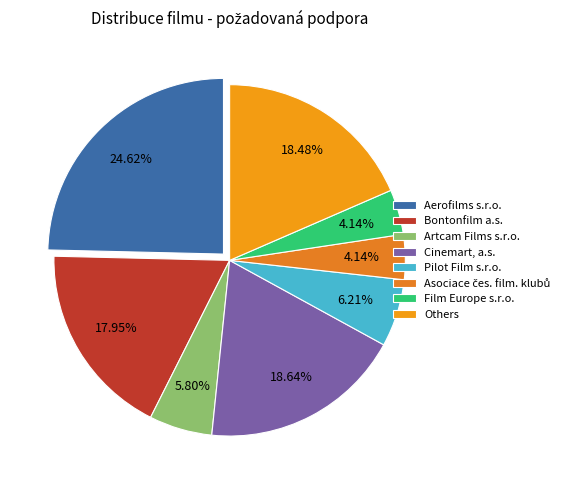

How many slices are in this pie chart?

8